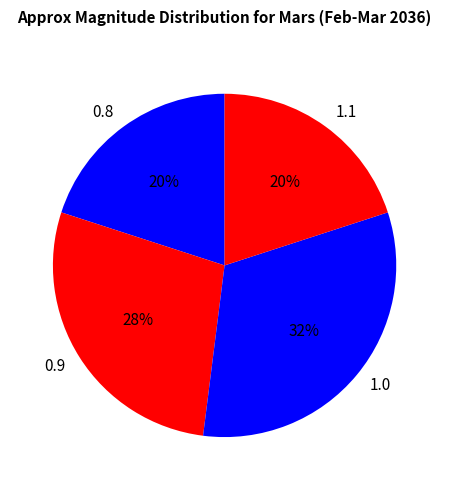

Approximately how many times larger is the value at 0.9 compared to 1.0?

0.9